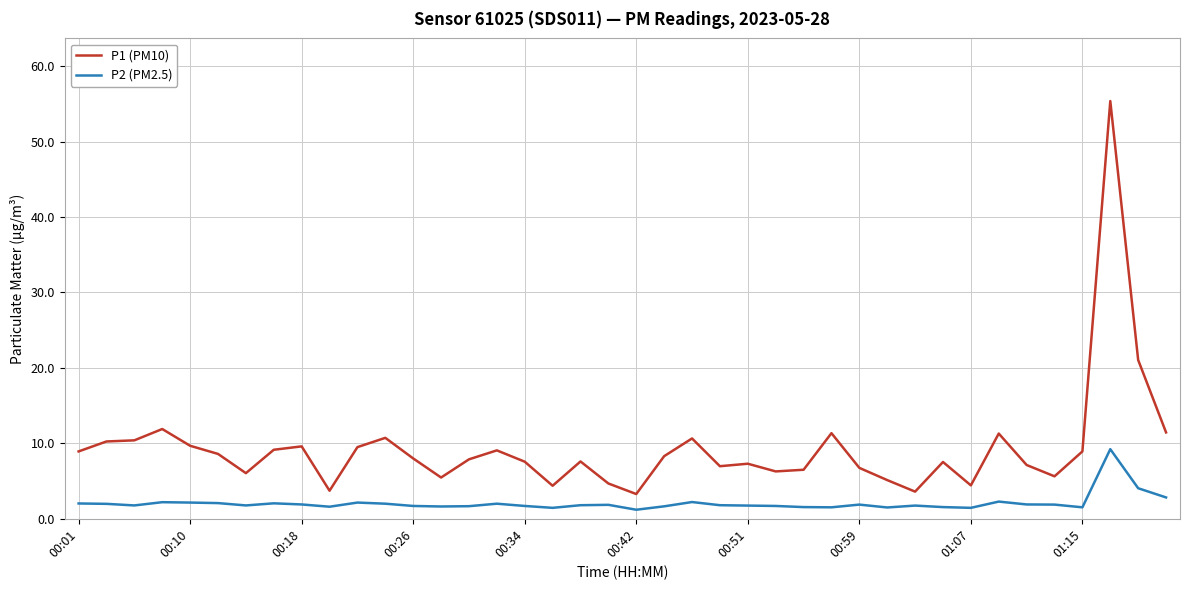

What is the difference between the maximum and minimum values in the P2 (PM2.5) series?

8.0